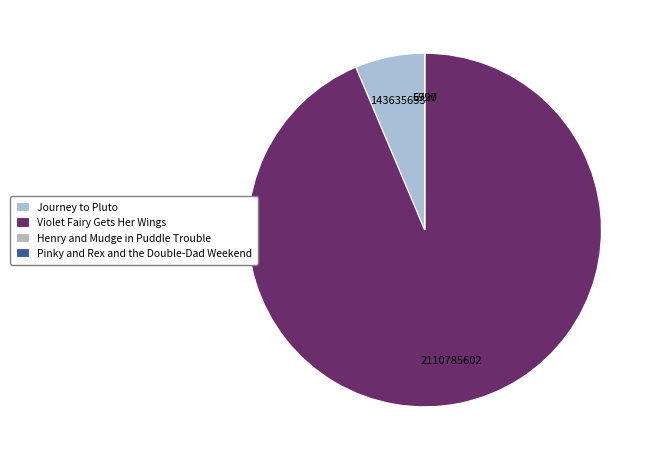

To the nearest percent, what is the difference between the Violet Fairy Gets Her Wings and Henry and Mudge in Puddle Trouble slice percentages?

94%